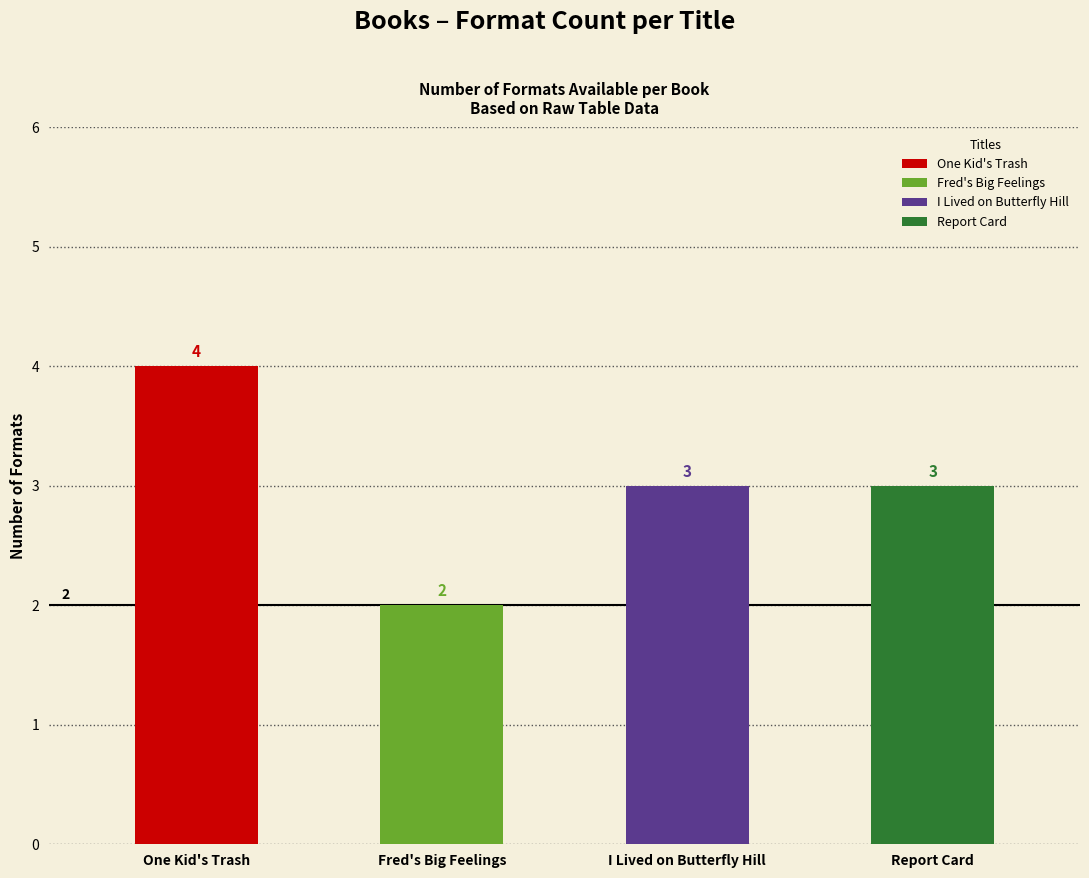

At which label is the value closest to 3?

I Lived on Butterfly Hill